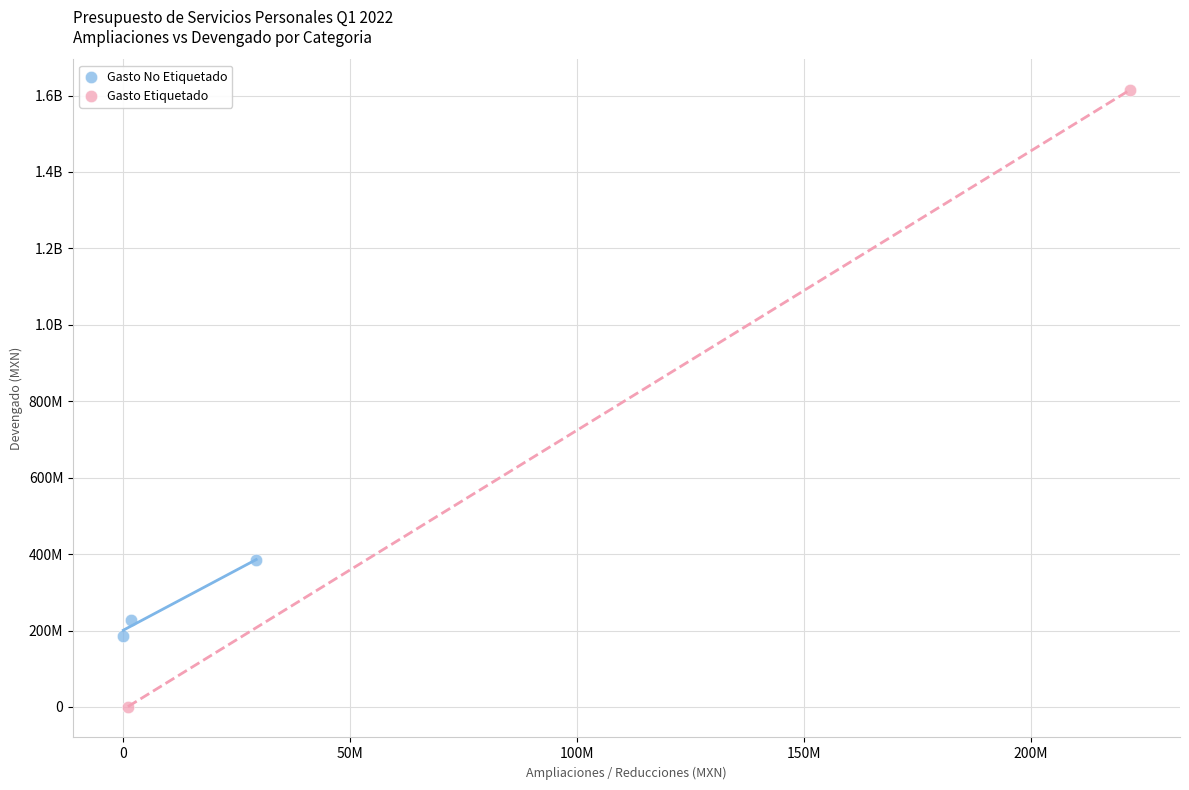

What are all the series names shown in the legend?

Gasto No Etiquetado, Gasto Etiquetado